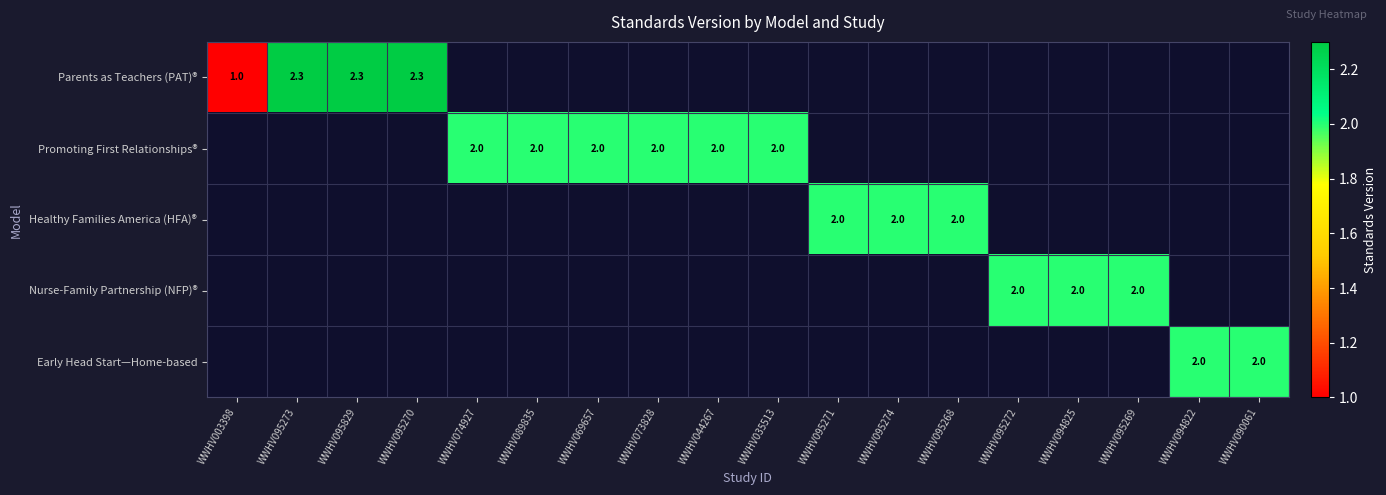

Rank the categories by Parents as Teachers (PAT)® value from lowest to highest.

WWHV003398, WWHV095273, WWHV095829, WWHV095270, WWHV074927, WWHV089835, WWHV069657, WWHV073828, WWHV044267, WWHV035513, WWHV095271, WWHV095274, WWHV095268, WWHV095272, WWHV094825, WWHV095269, WWHV094822, WWHV090061